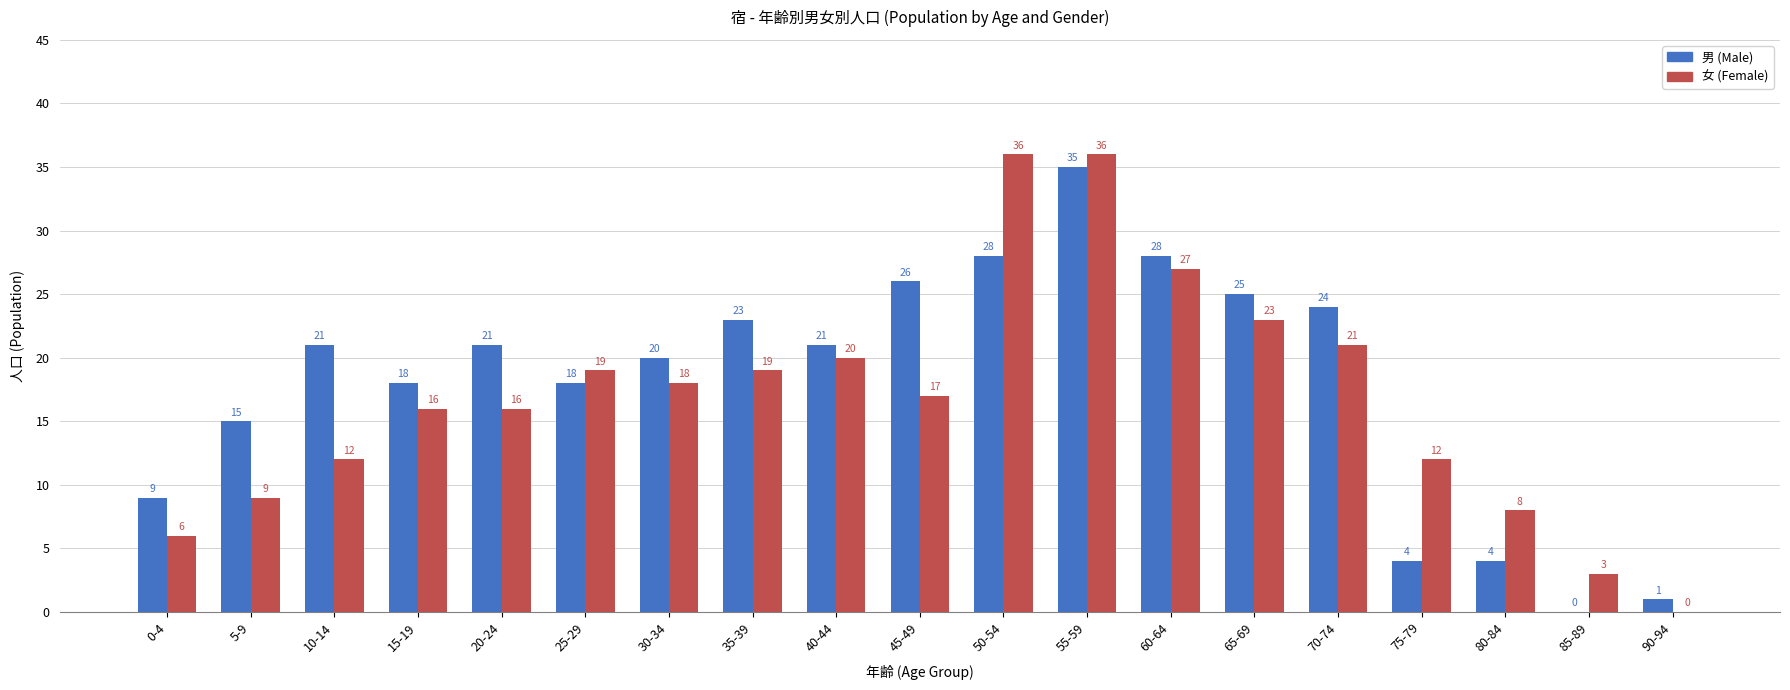

Which series has the largest range (max minus min)?

女 (Female)